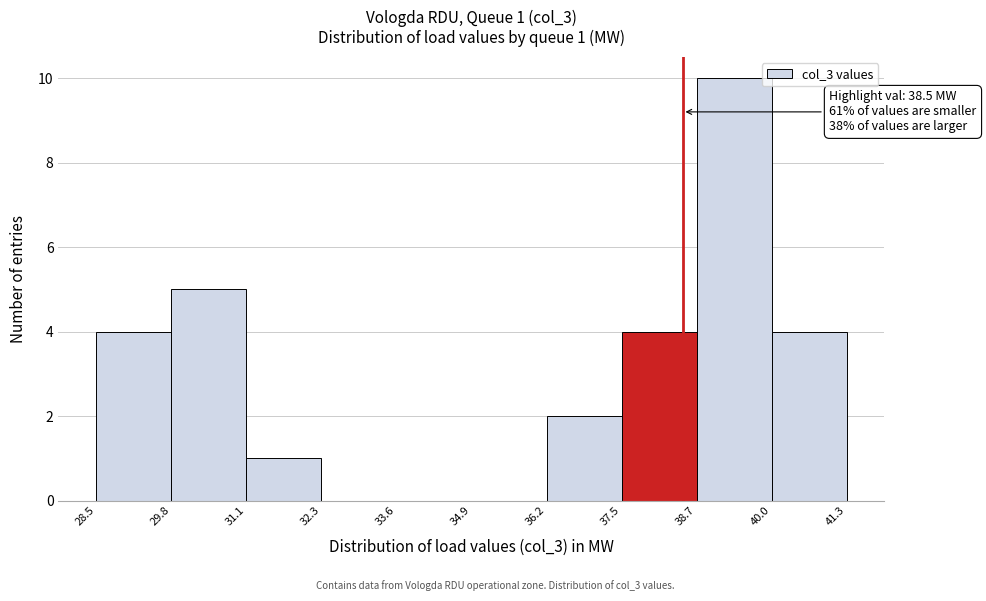

Over which range of the x-axis is the bar tallest?

38.7 to 40.0